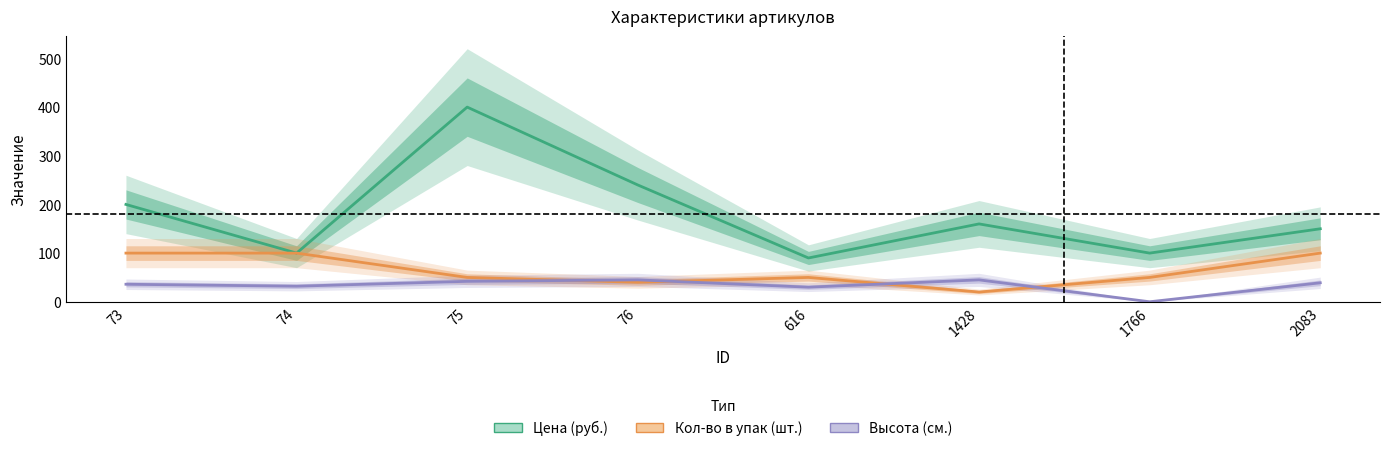

Rank the categories by Высота (см.) value from lowest to highest.

1766, 616, 74, 73, 2083, 75, 76, 1428